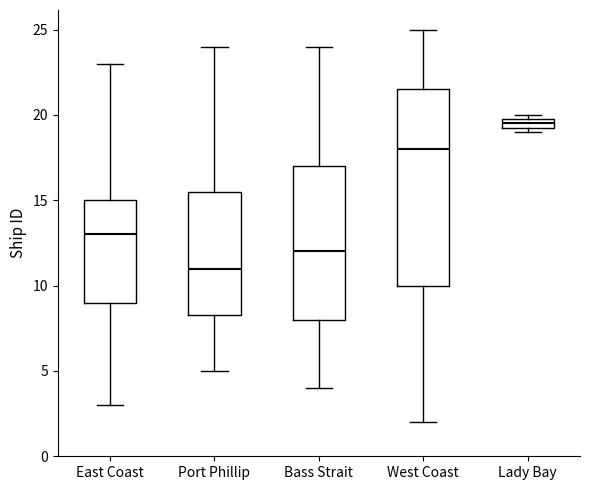

Which box has the lowest median line?

Port Phillip